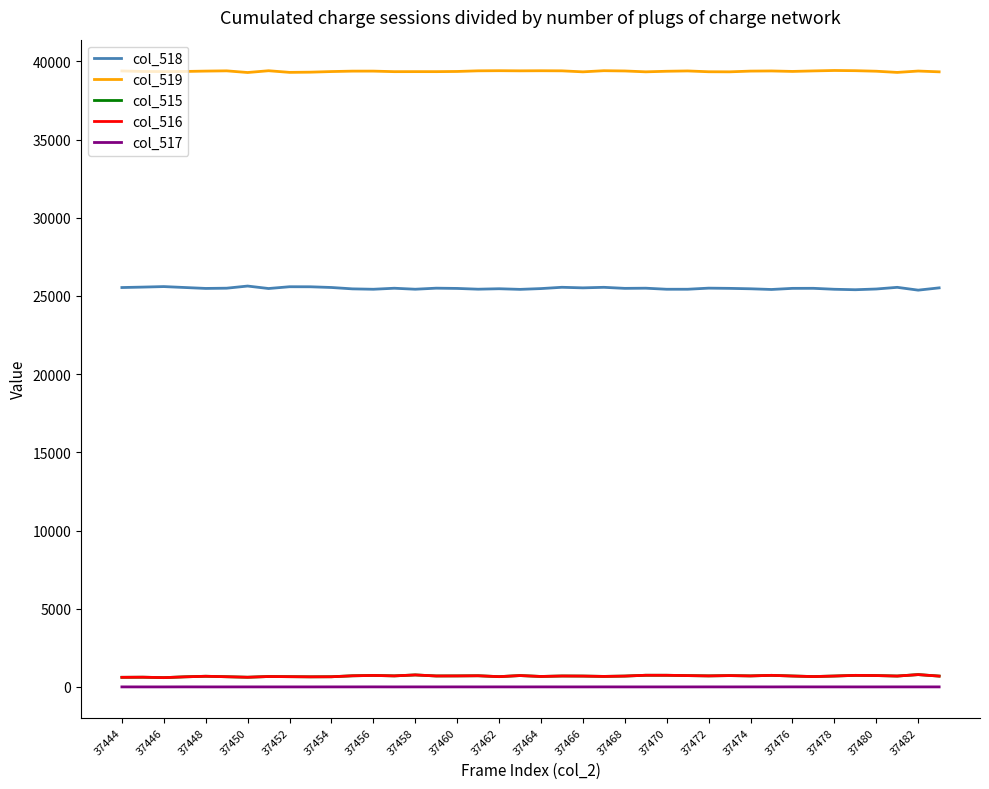

True or false: col_517 and col_515 intersect in this chart.

False